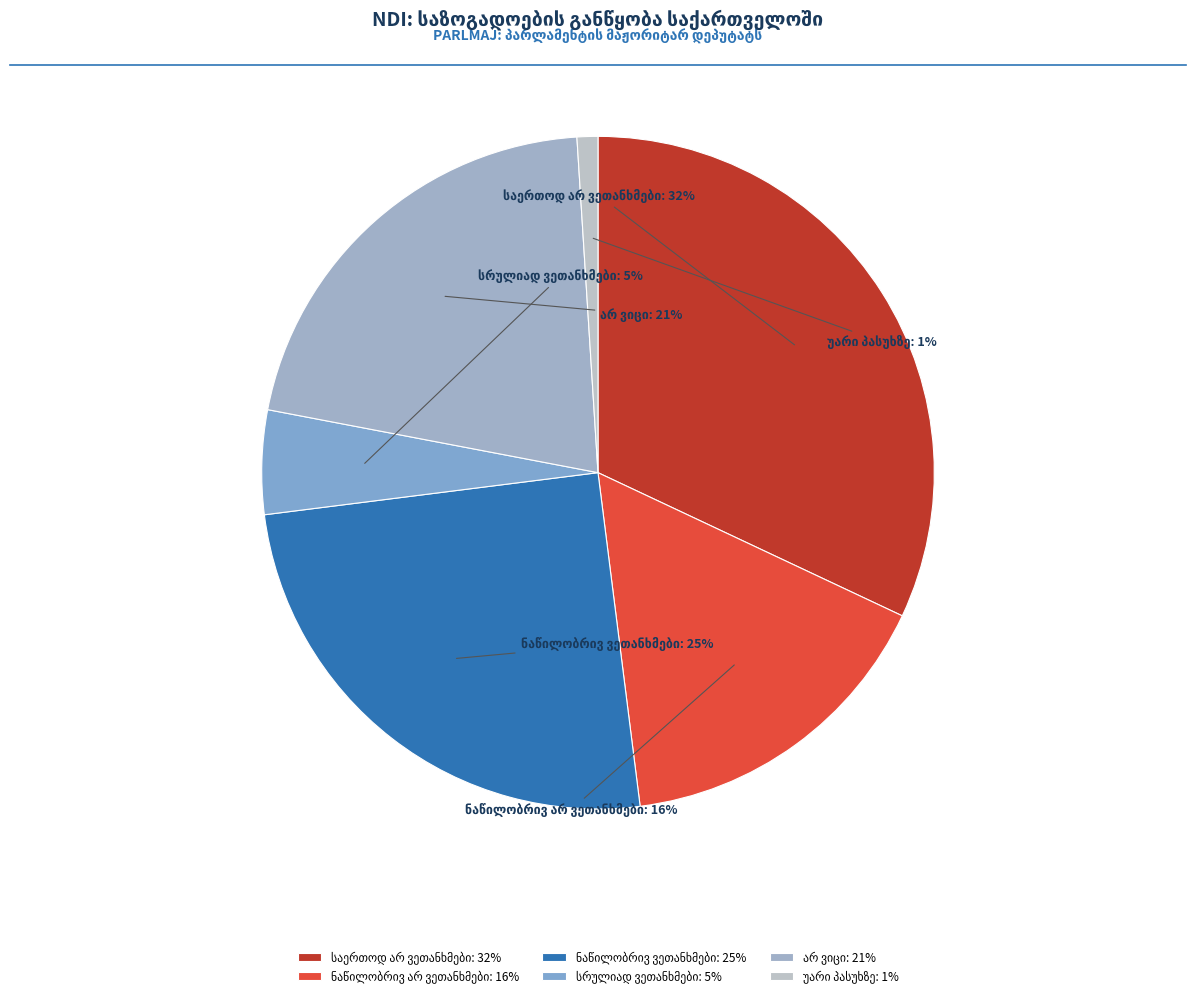

To the nearest percent, what is the average slice percentage?

17%